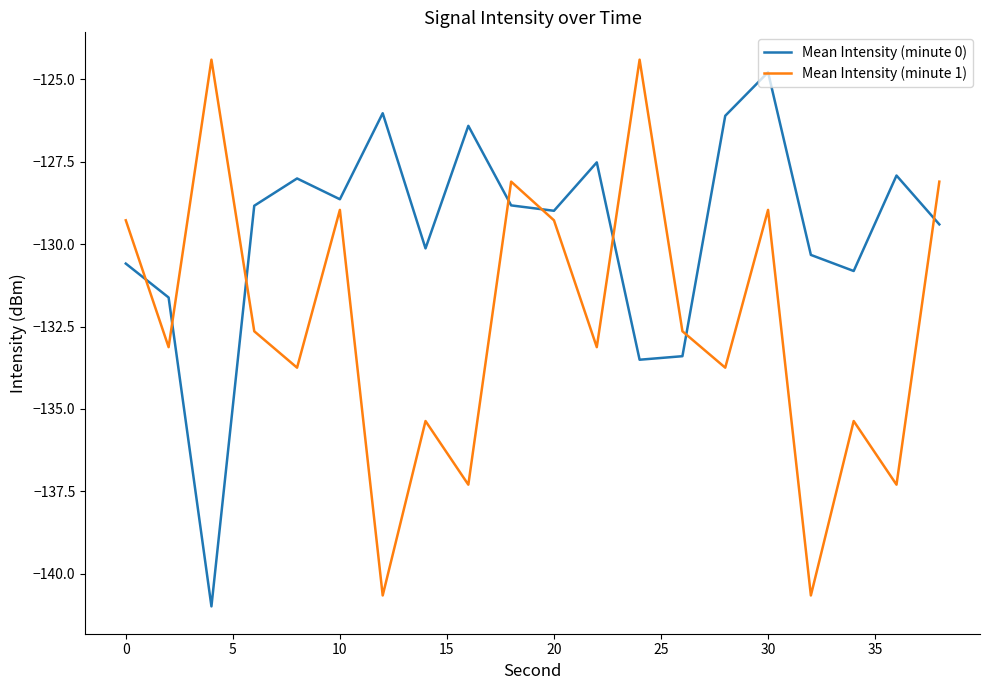

What is the smallest value displayed?

-141.0